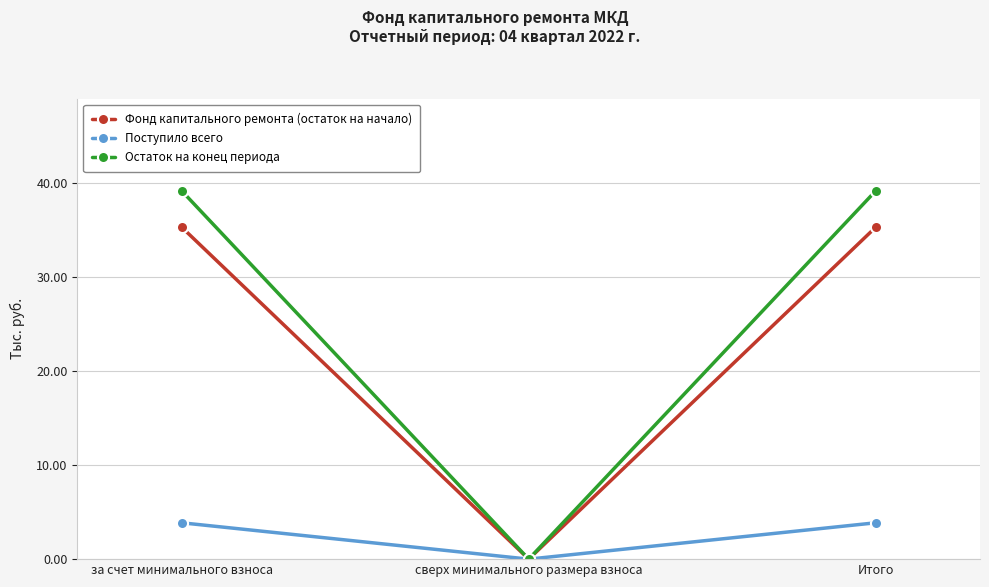

Is this an area chart (filled region under the line)?

No